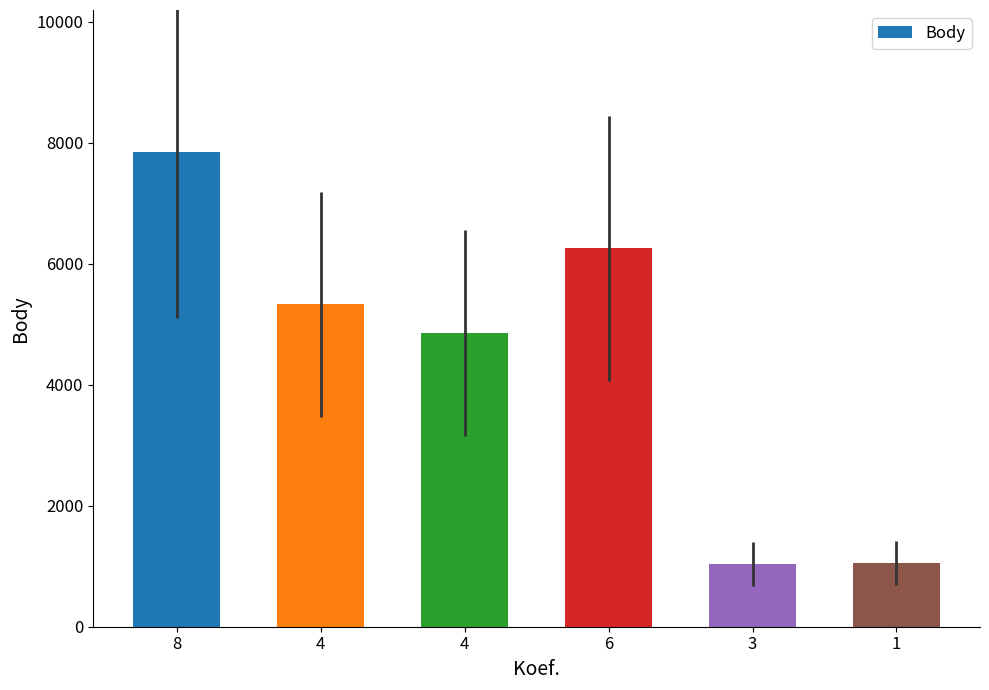

How many values are below 5326?

3